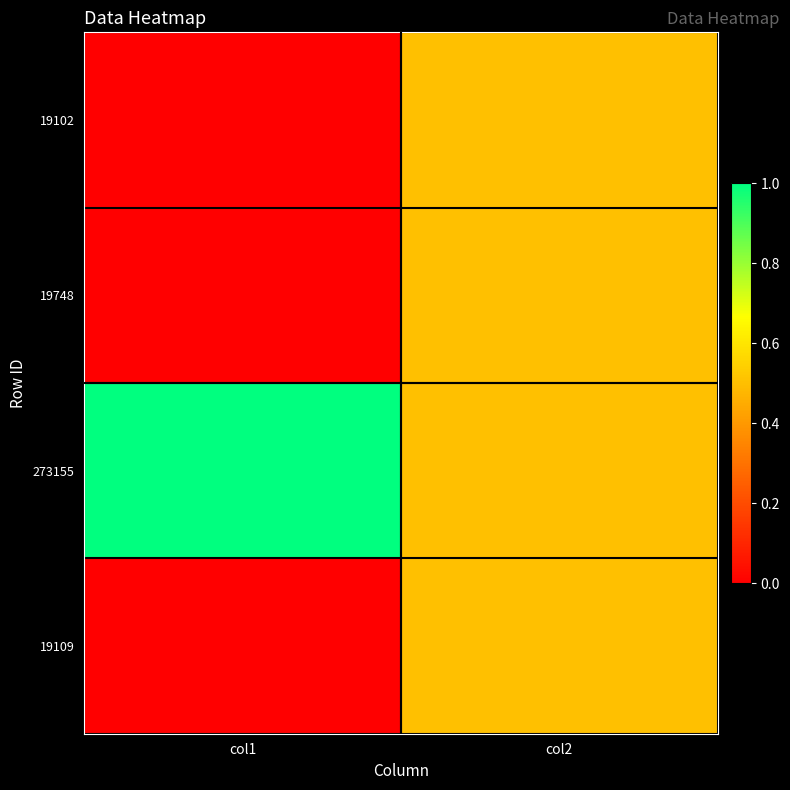

Reading left to right, list all the values displayed in this chart.

19102: col1=0.0	col2=0.5
19748: col1=0.0	col2=0.5
273155: col1=1.0	col2=0.5
19109: col1=0.0	col2=0.5